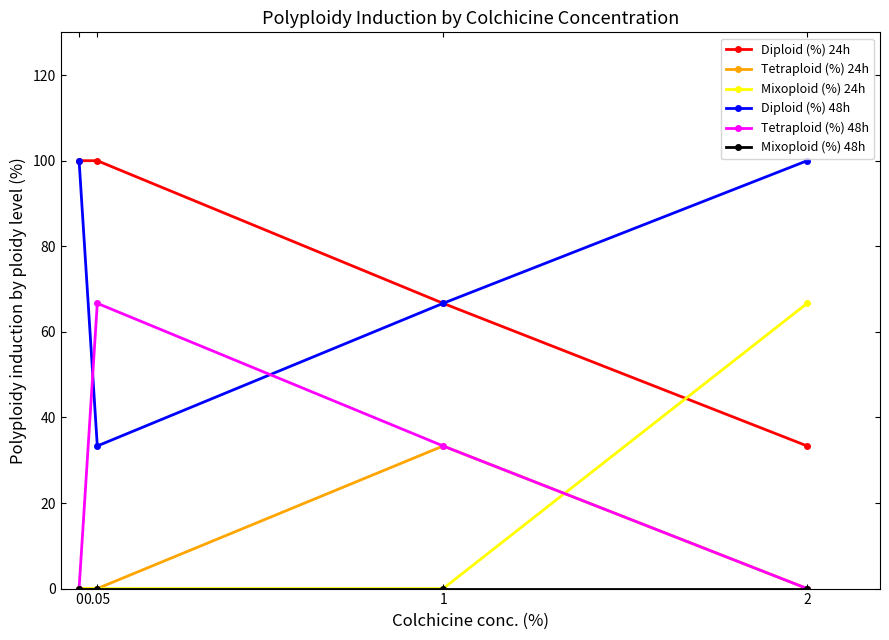

At which category does Tetraploid (%) 24h reach its first local peak?

1